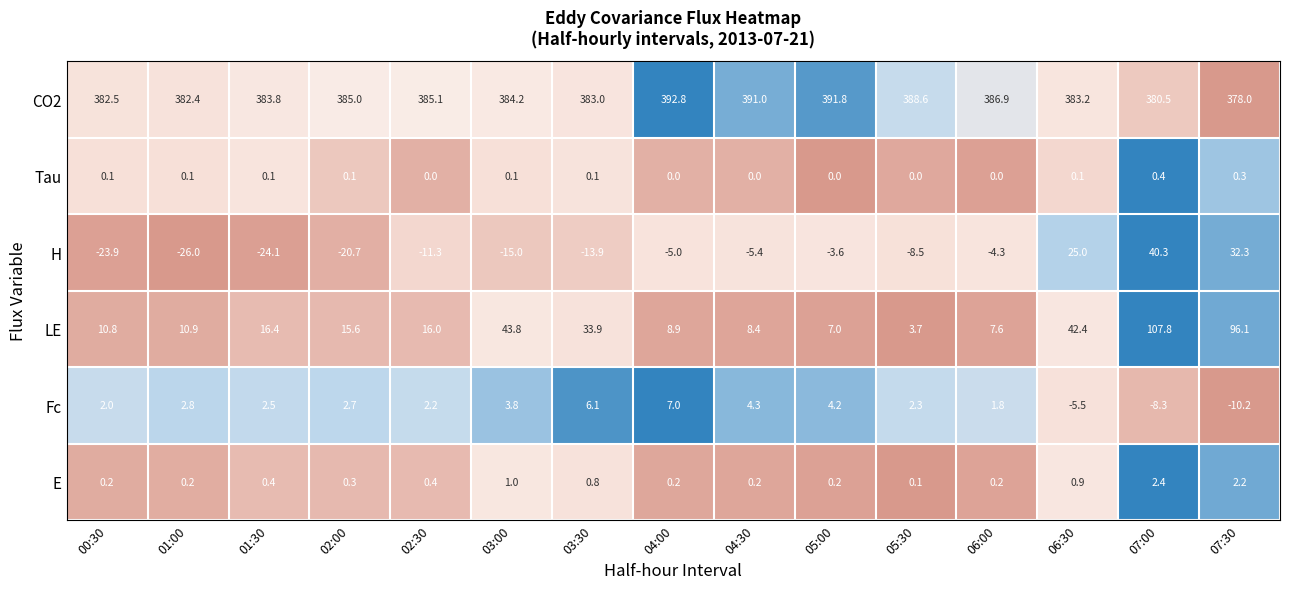

Where does the CO2 series first go above 384?

02:00